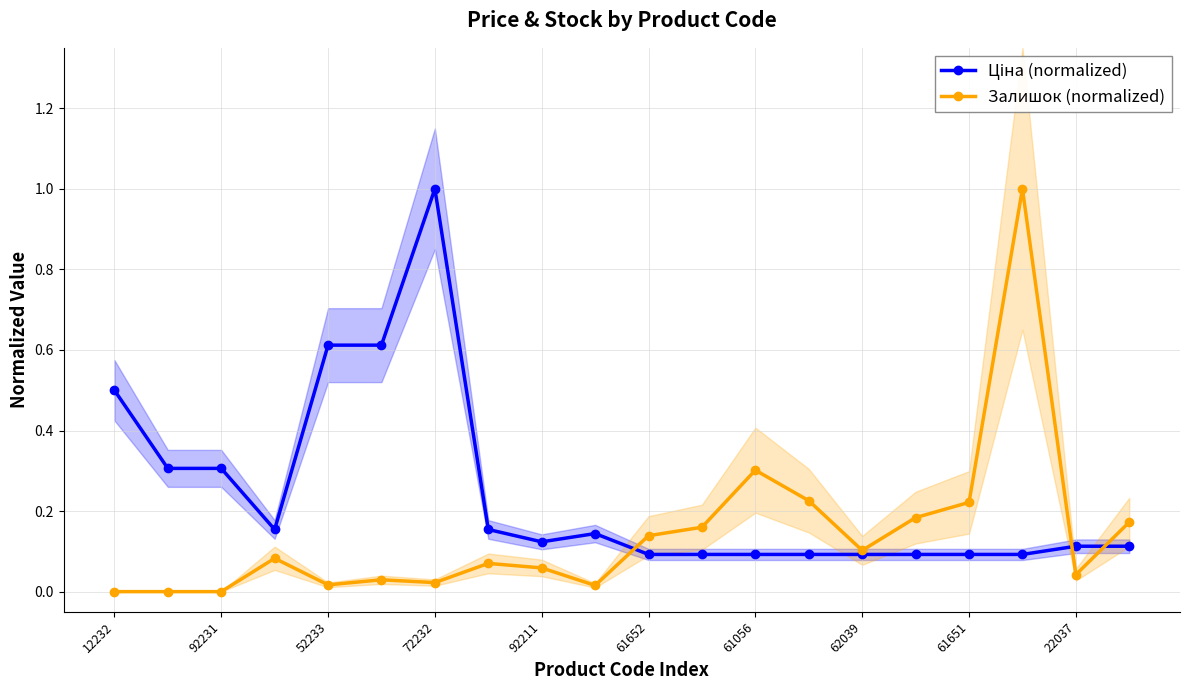

What is the maximum value for Залишок (normalized)?

1.0